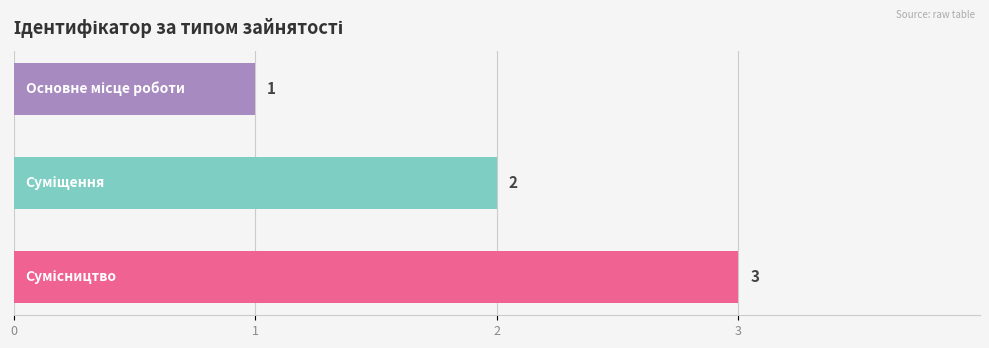

What is the greatest value displayed?

3